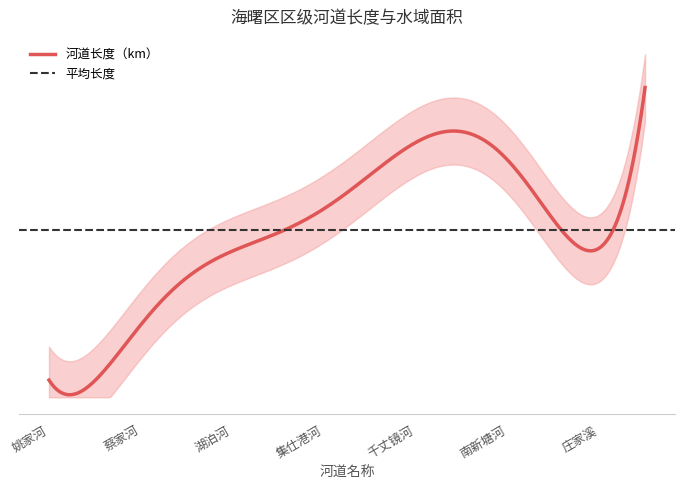

What is the sum of all 河道长度（km） values?

104.9